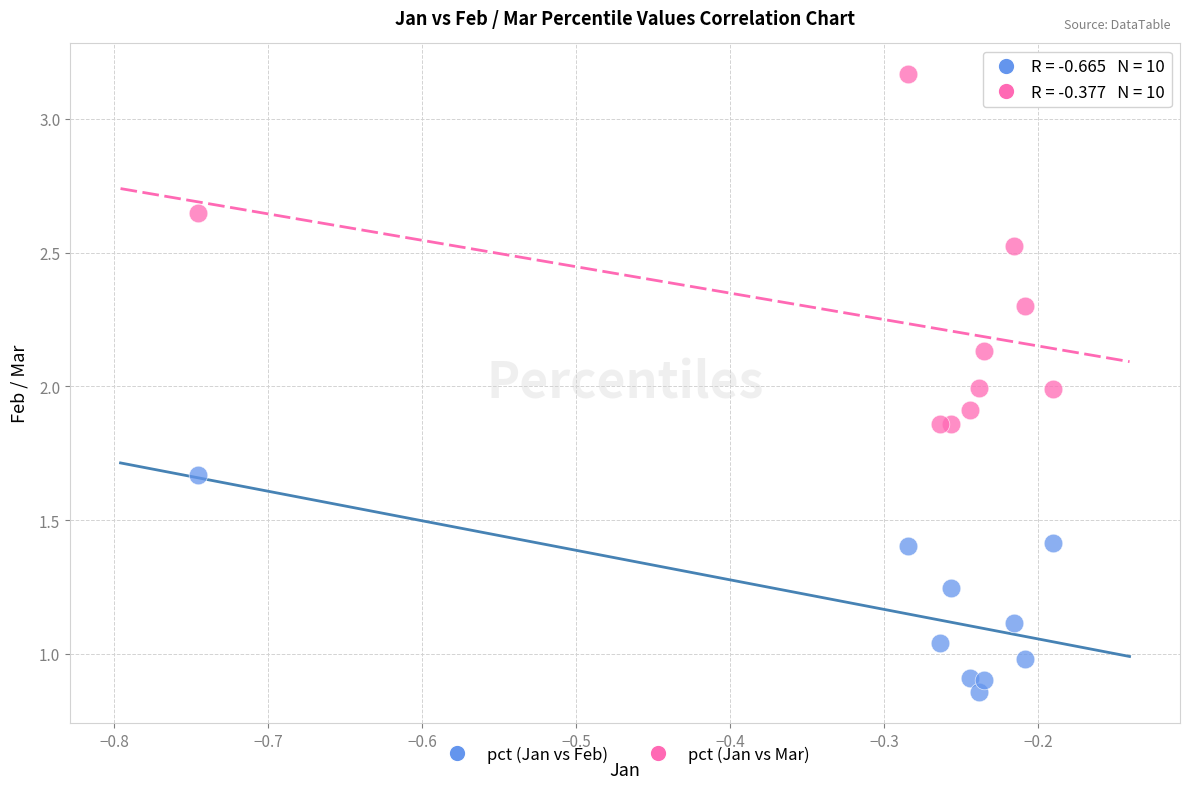

Across all data points, what is the range of Y values (max minus min)?

2.3